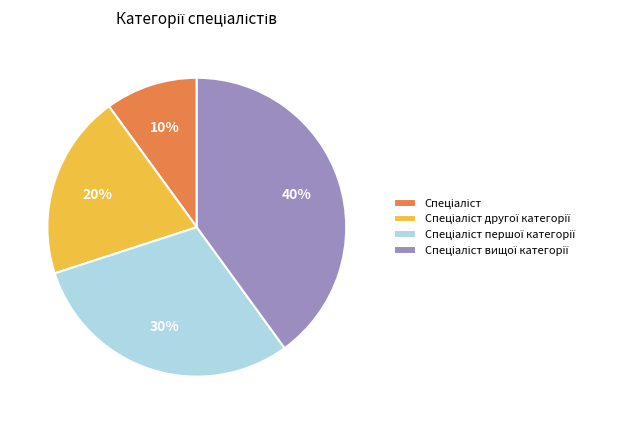

To the nearest percent, what is the average slice percentage?

25%